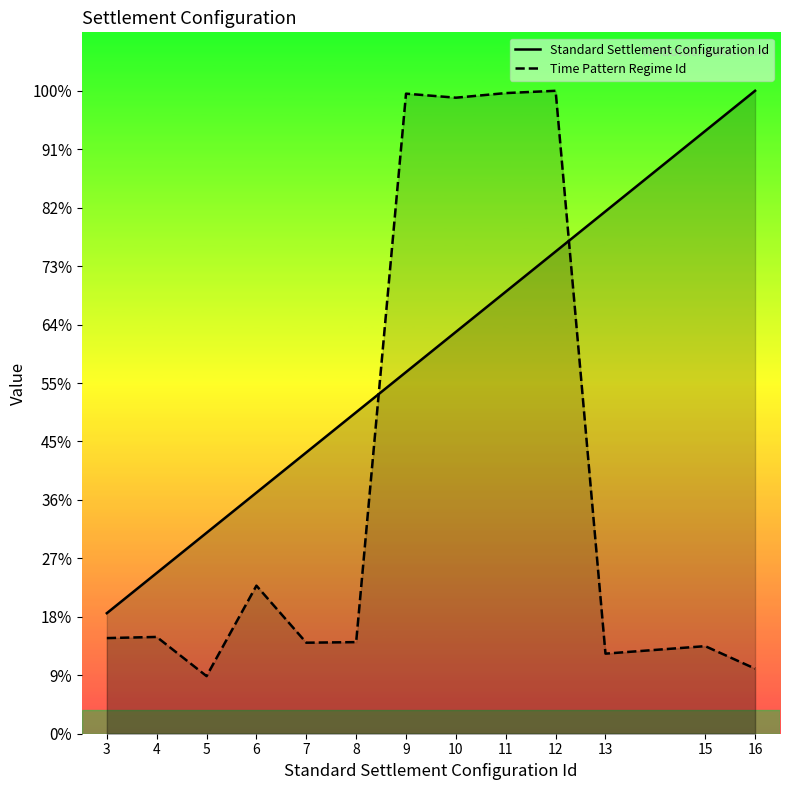

Does the chart display data point markers on the line(s)?

No